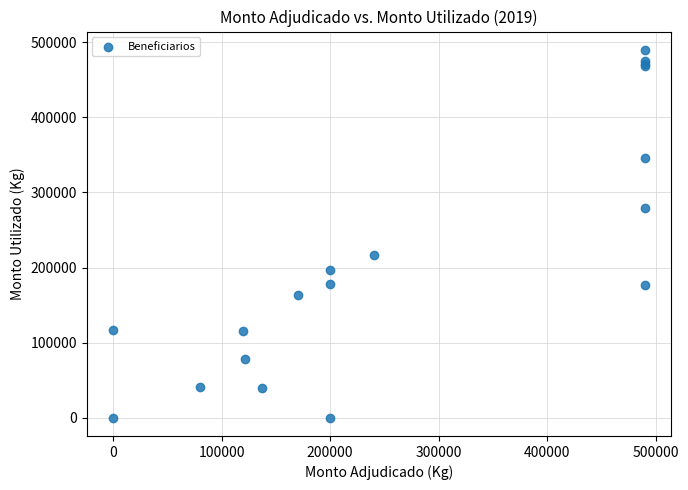

What Y value in the scatter plot is closest to 245000?

216062.4